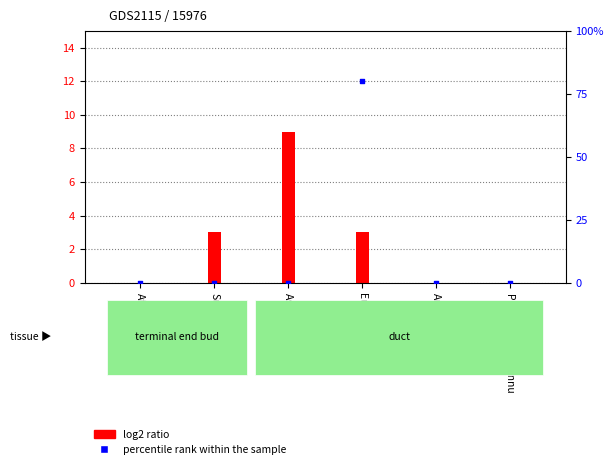

Which series contains the lowest Y value?

log2 ratio